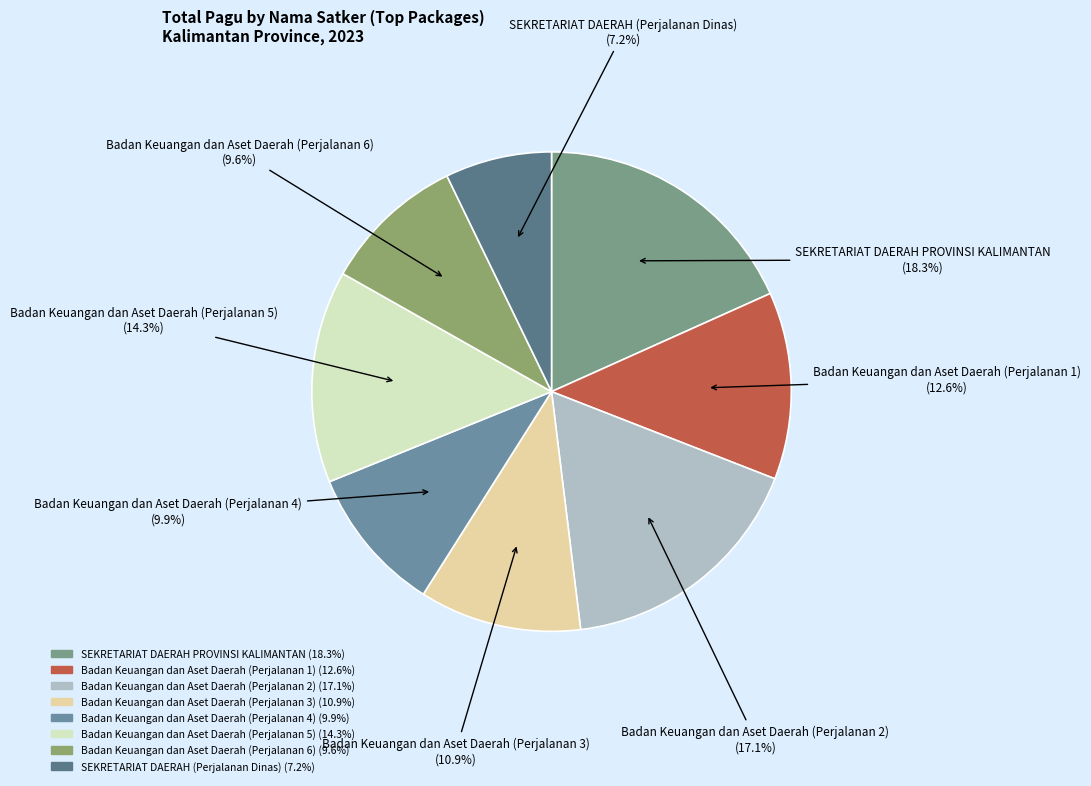

Which has a higher value, Badan Keuangan dan Aset Daerah (Perjalanan 3) or Badan Keuangan dan Aset Daerah (Perjalanan 2)?

Badan Keuangan dan Aset Daerah (Perjalanan 2)